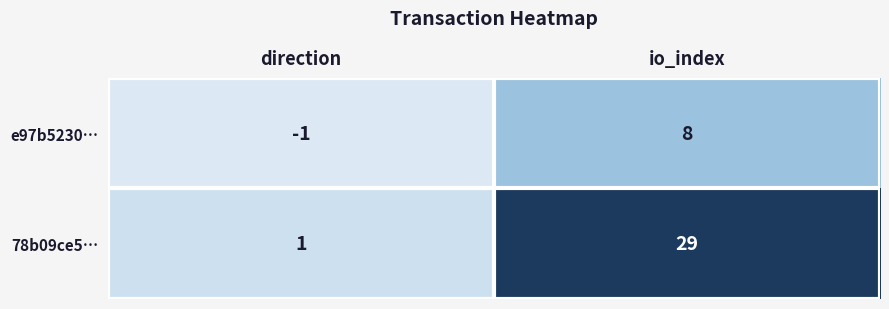

Read the e97b5230… value at io_index.

8